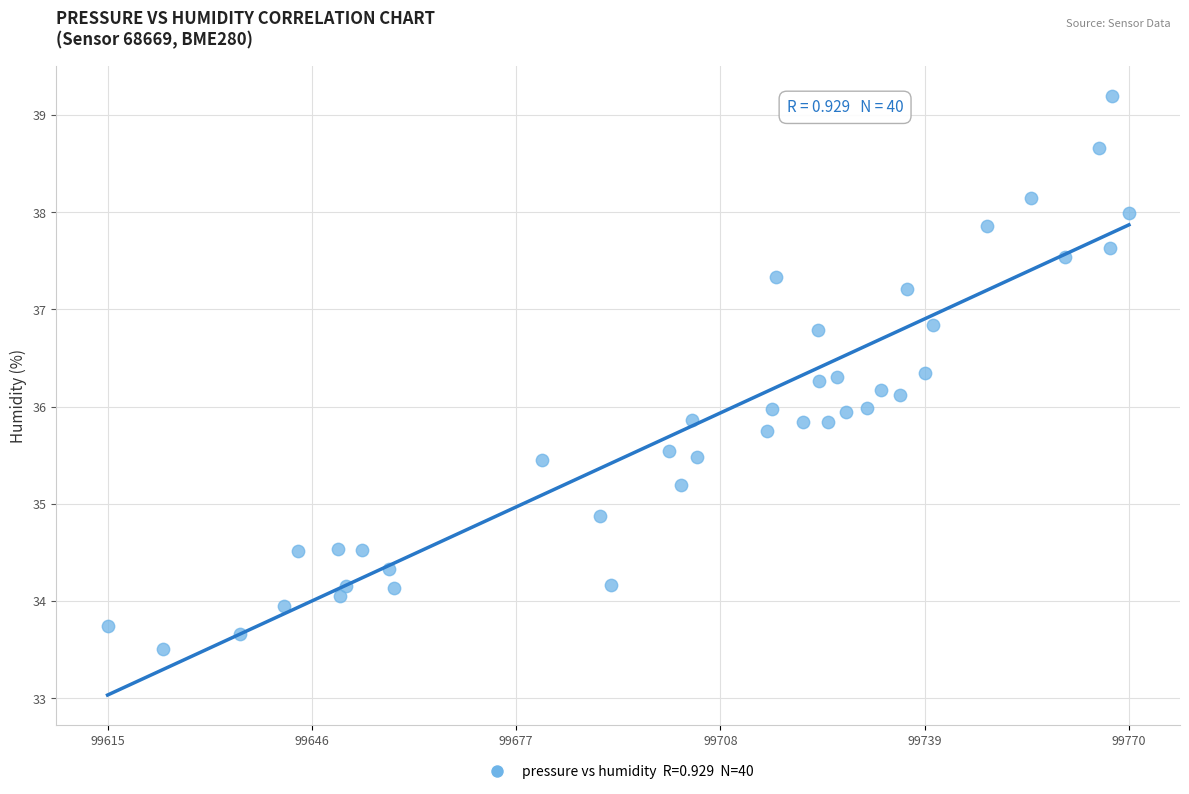

What is the range of Y values (max minus min)?

5.7